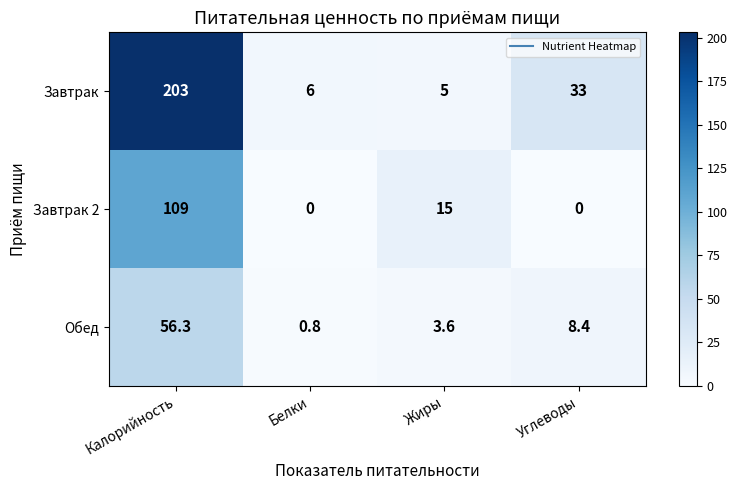

List the series in order of their overall mean, highest first.

Завтрак, Завтрак 2, Обед